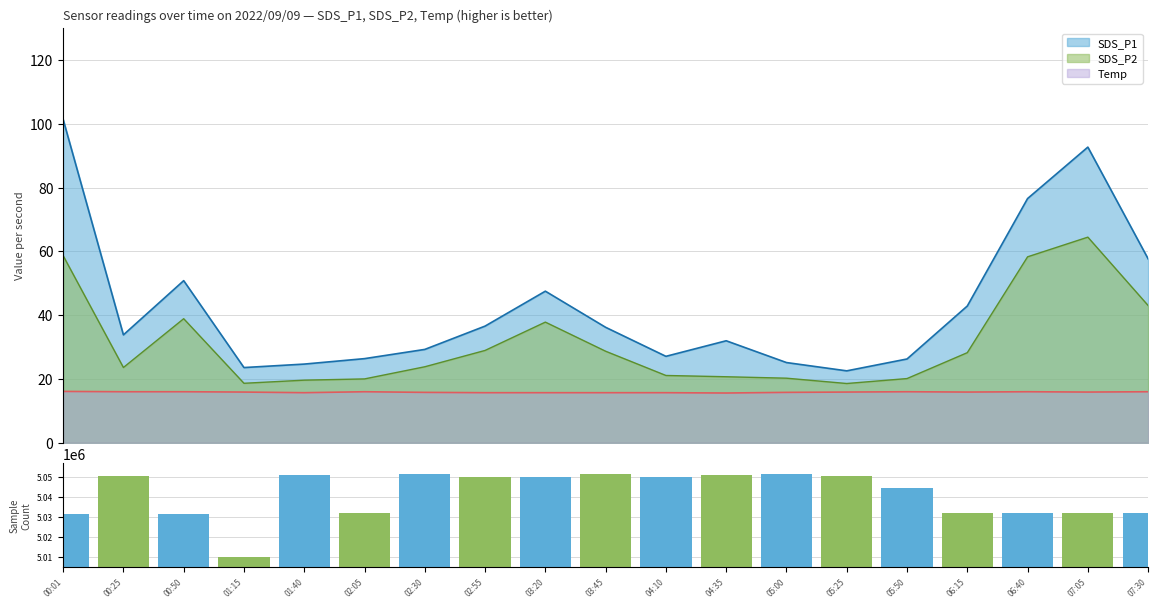

How many categories are shown in the chart?

19